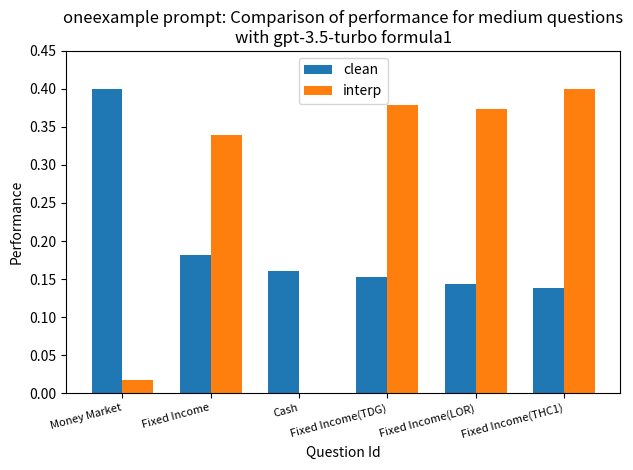

At which category does the chart reach its peak across all series?

Money Market